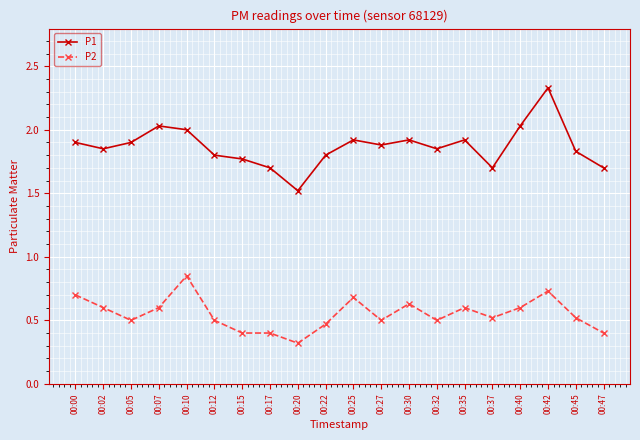

What is the minimum value shown in the chart?

0.3